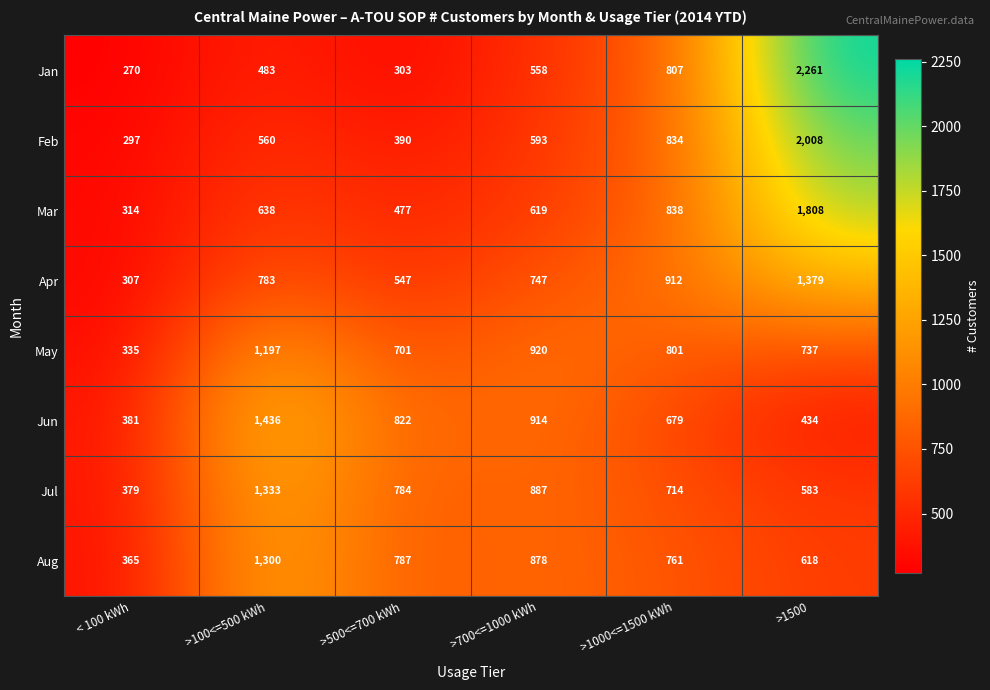

Is it true that May equals 737 at >1500?

True